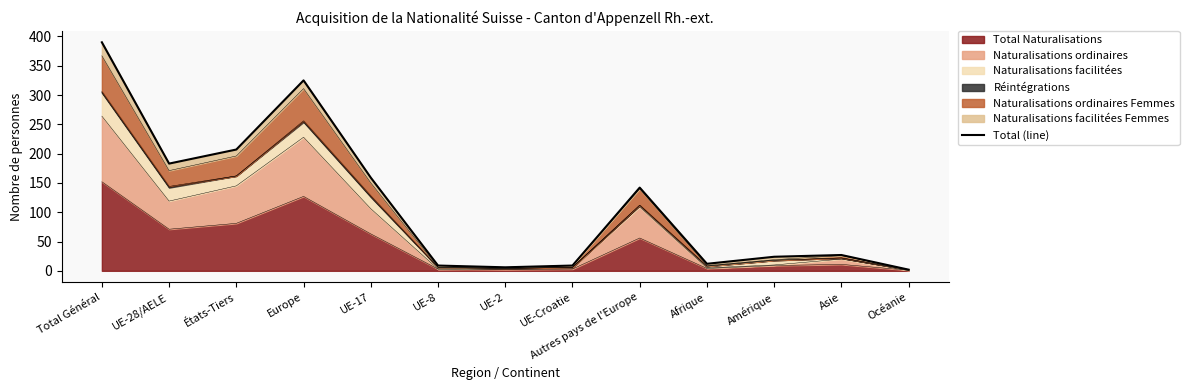

The value at Europe is 325. True or false?

True